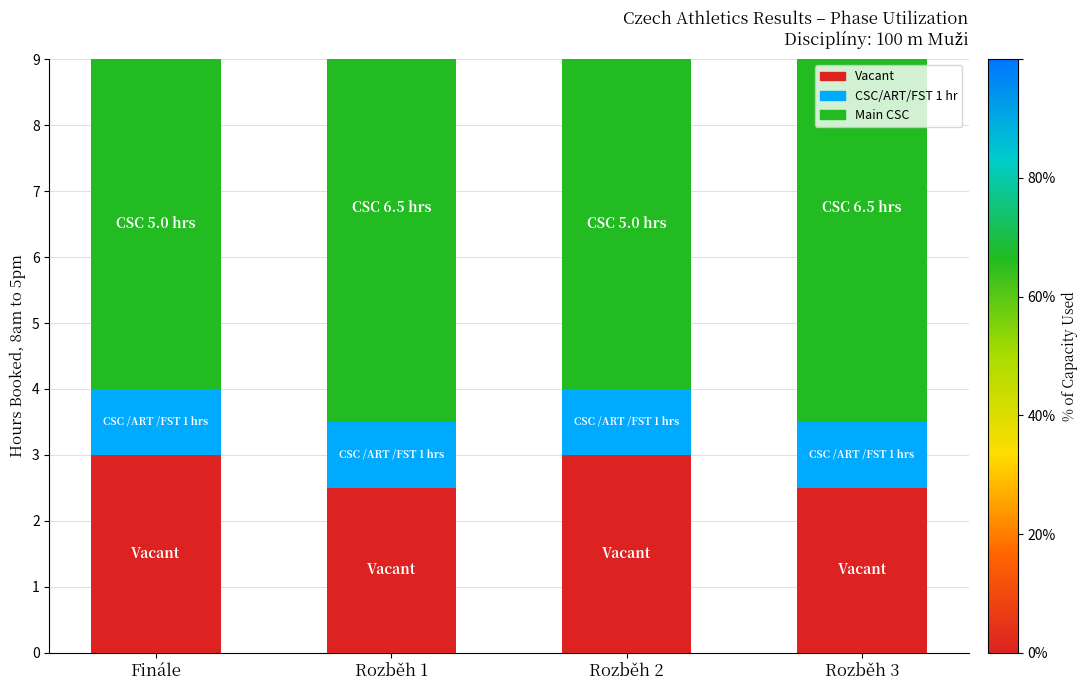

Is it true that Main equals 1.1 at Finále?

False